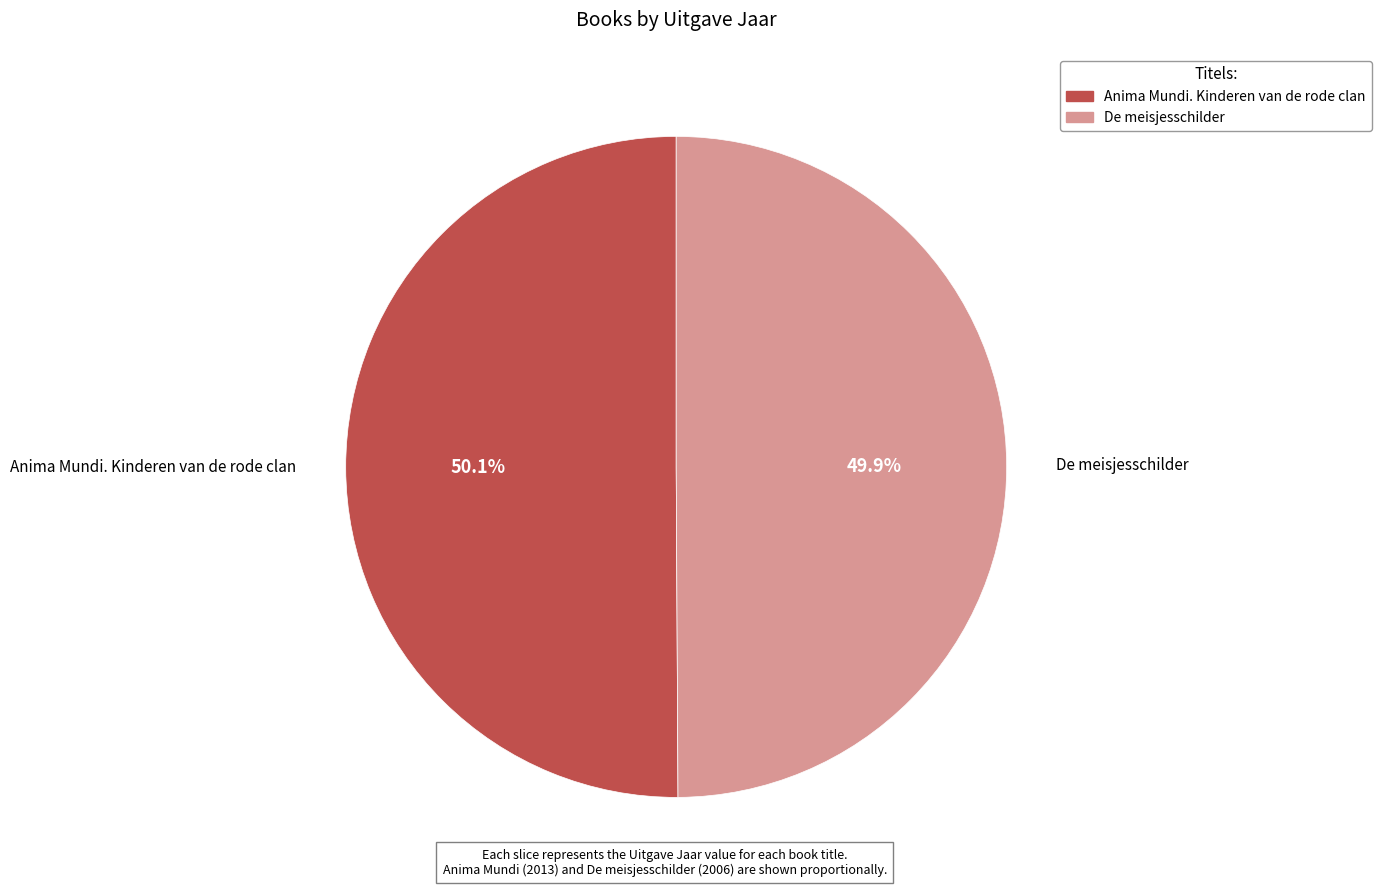

What percentage is NOT represented by De meisjesschilder?

50.1%